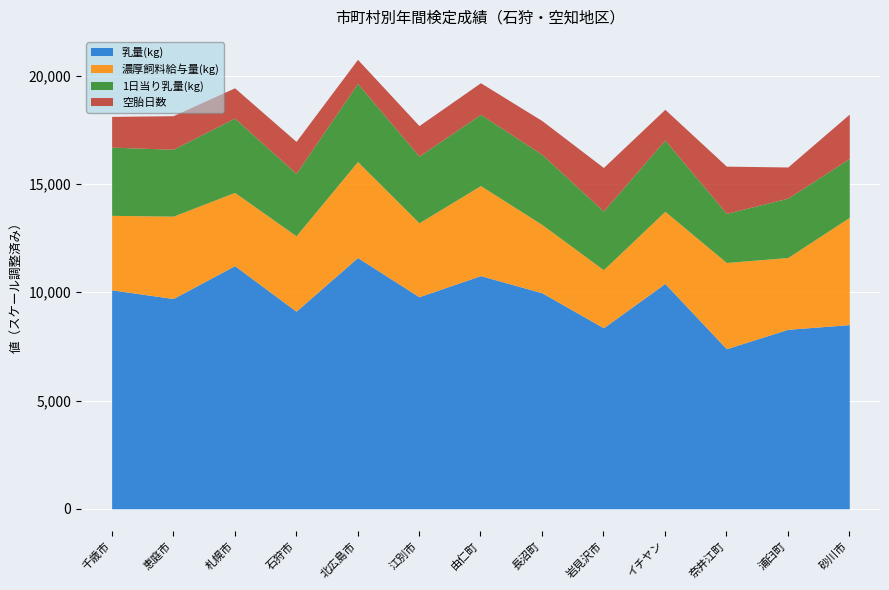

Where is the first local maximum for 空胎日数?

恵庭市